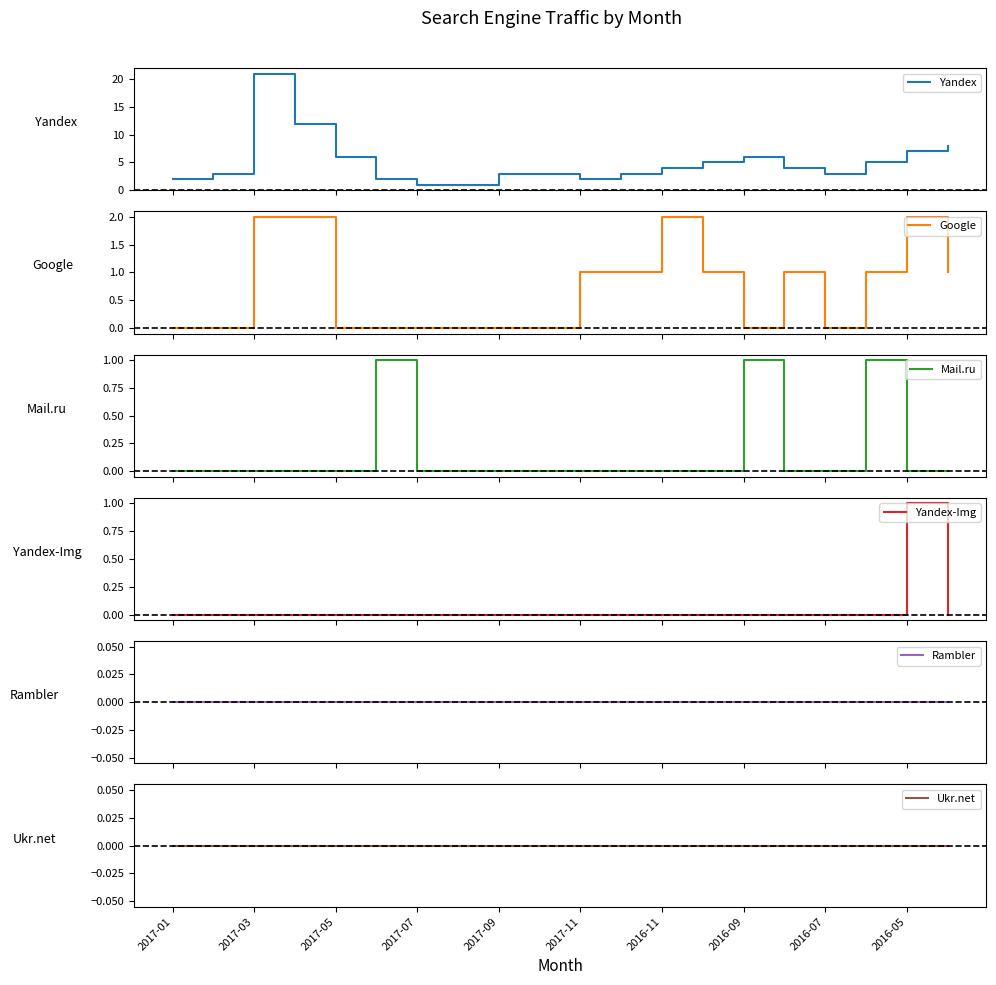

True or false: Yandex and Mail.ru intersect in this chart.

False